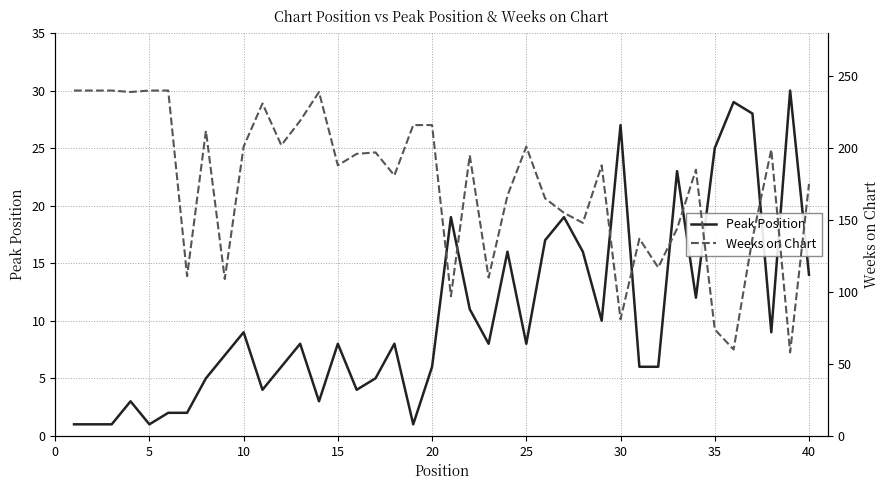

List the series in order of their peak value, lowest first.

Peak Position, Weeks on Chart